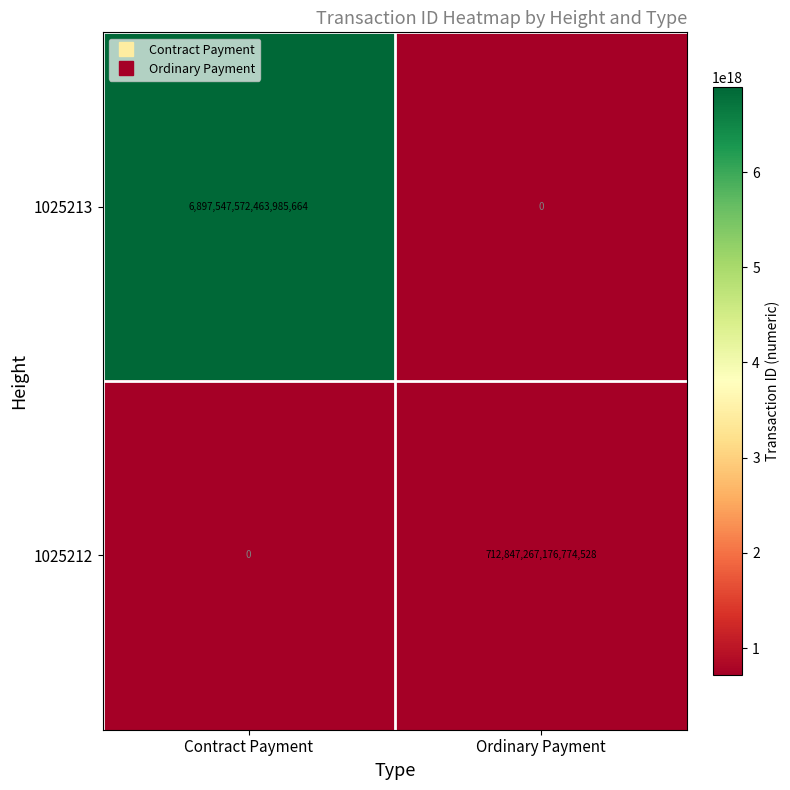

How many series are shown in this chart?

2